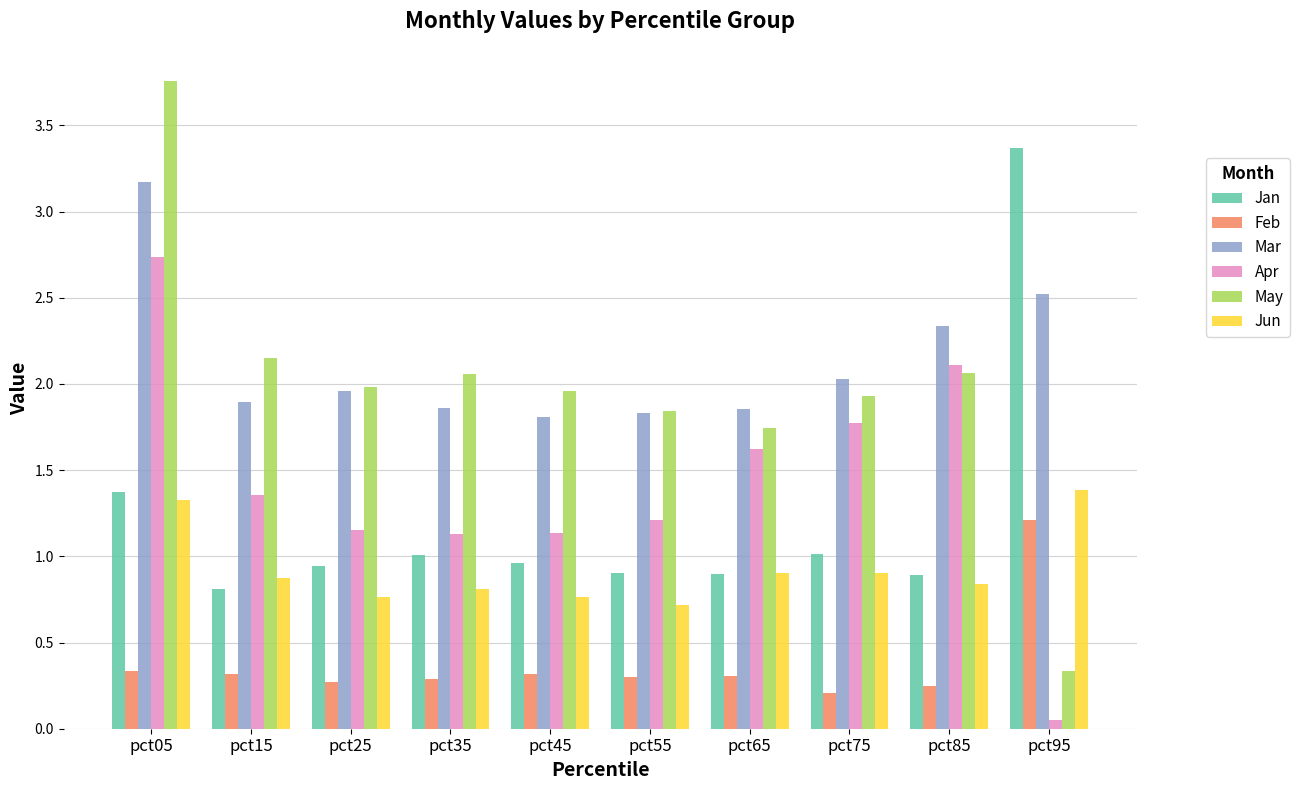

Is it true that Jun equals 0.3 at pct05?

False